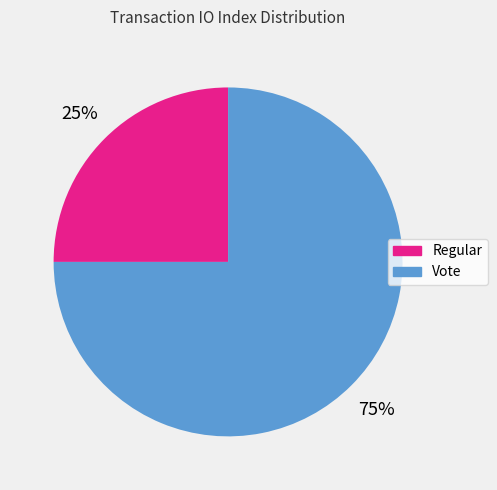

What percentage is the Vote slice, to the nearest percent?

75%